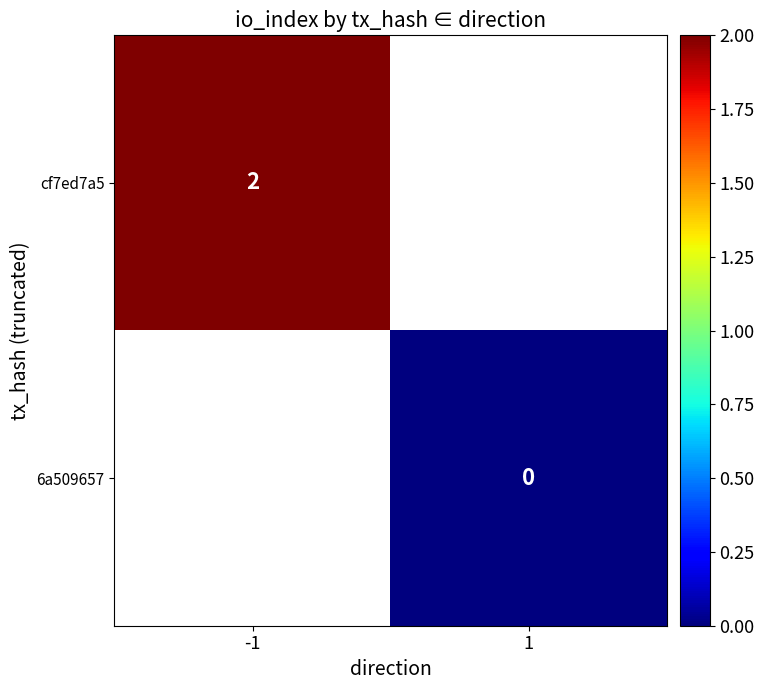

At which label is cf7ed7a5 closest to 2?

-1